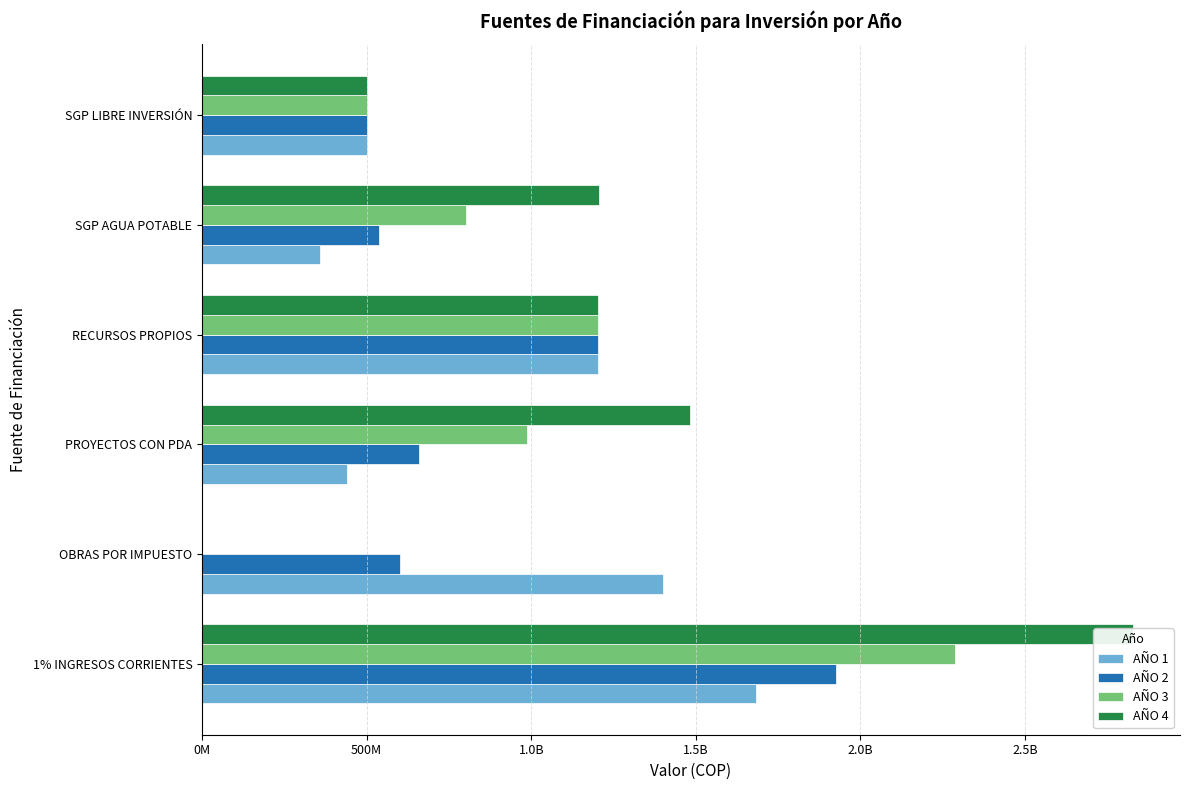

Which series has the largest range (max minus min)?

AÑO 4